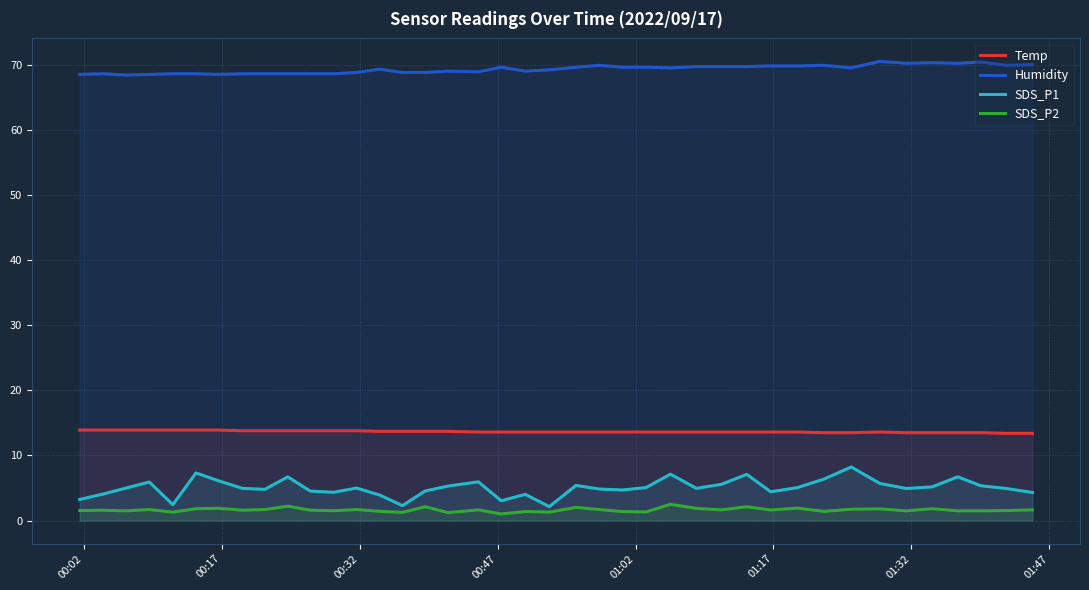

What is the maximum value for SDS_P2?

2.5